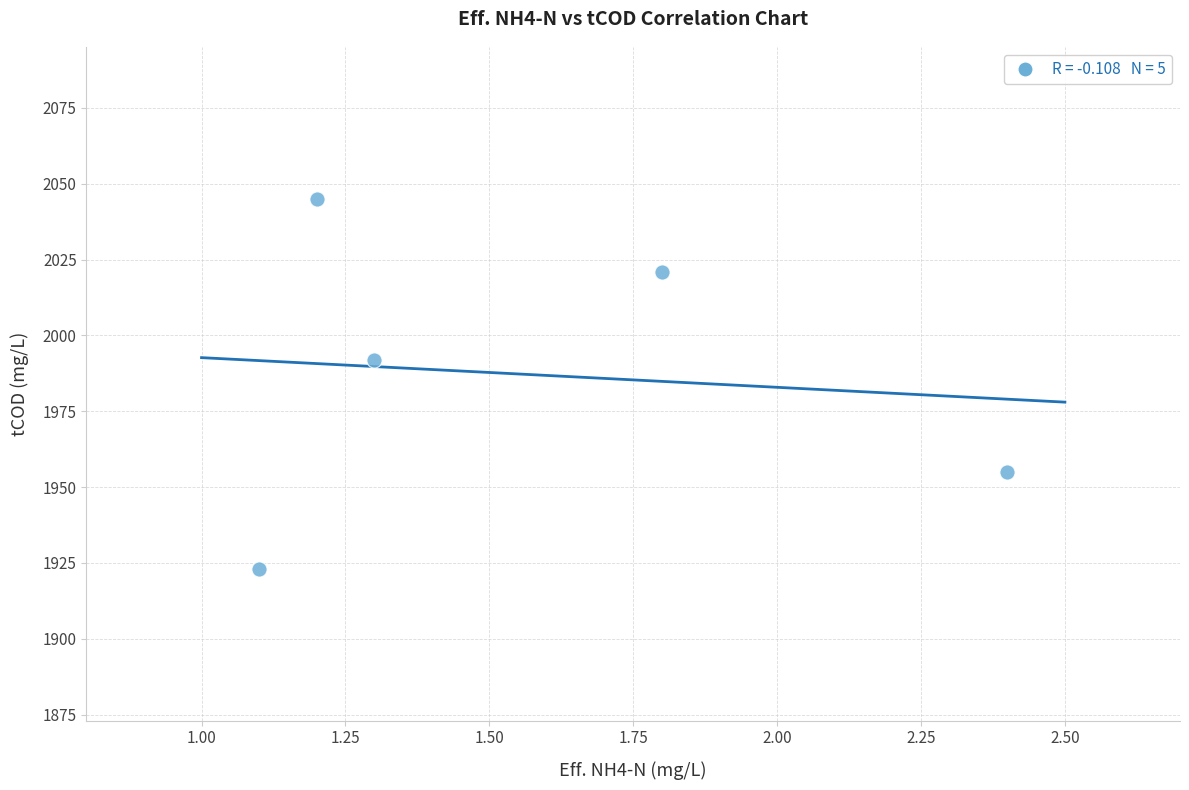

What is the range of Y values (max minus min)?

122